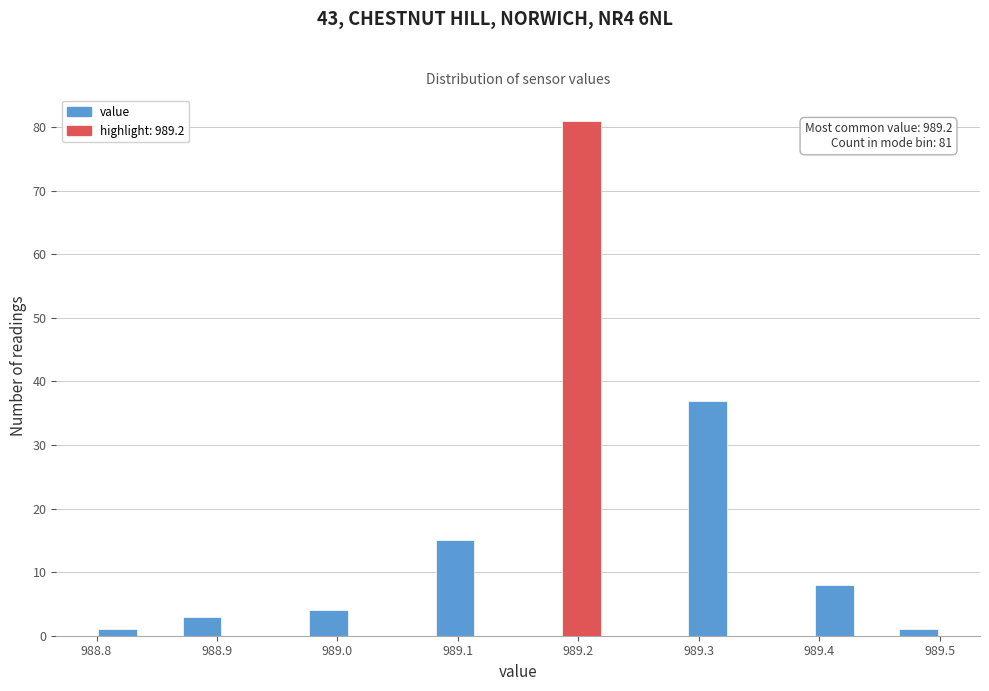

Around what value on the x-axis is the tallest bar? Give the approximate position of its centre, as read against the axis.

989.20